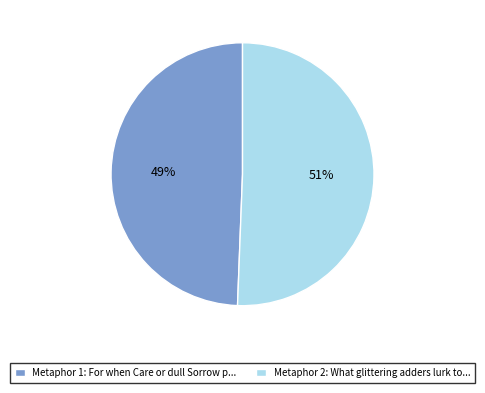

Which category has the smallest portion of the pie?

Metaphor 1: For when Care or dull Sorrow p...